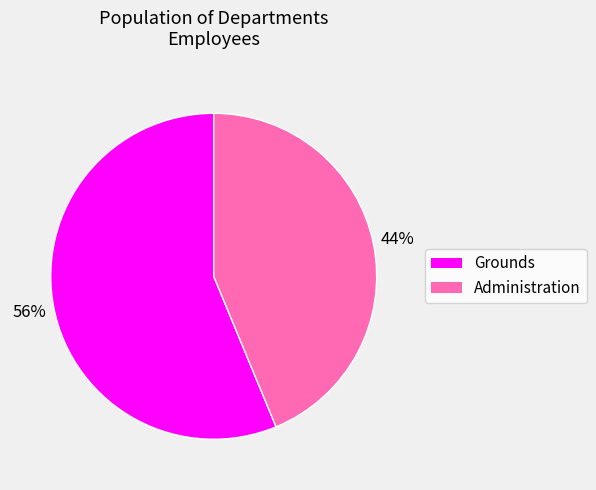

To the nearest percent, what is the average slice percentage?

50%